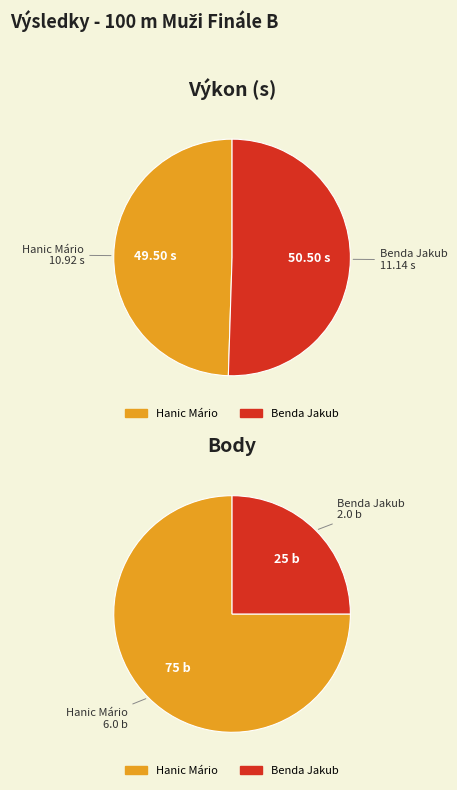

What percentage is the Hanic Mário slice, to the nearest percent?

75%